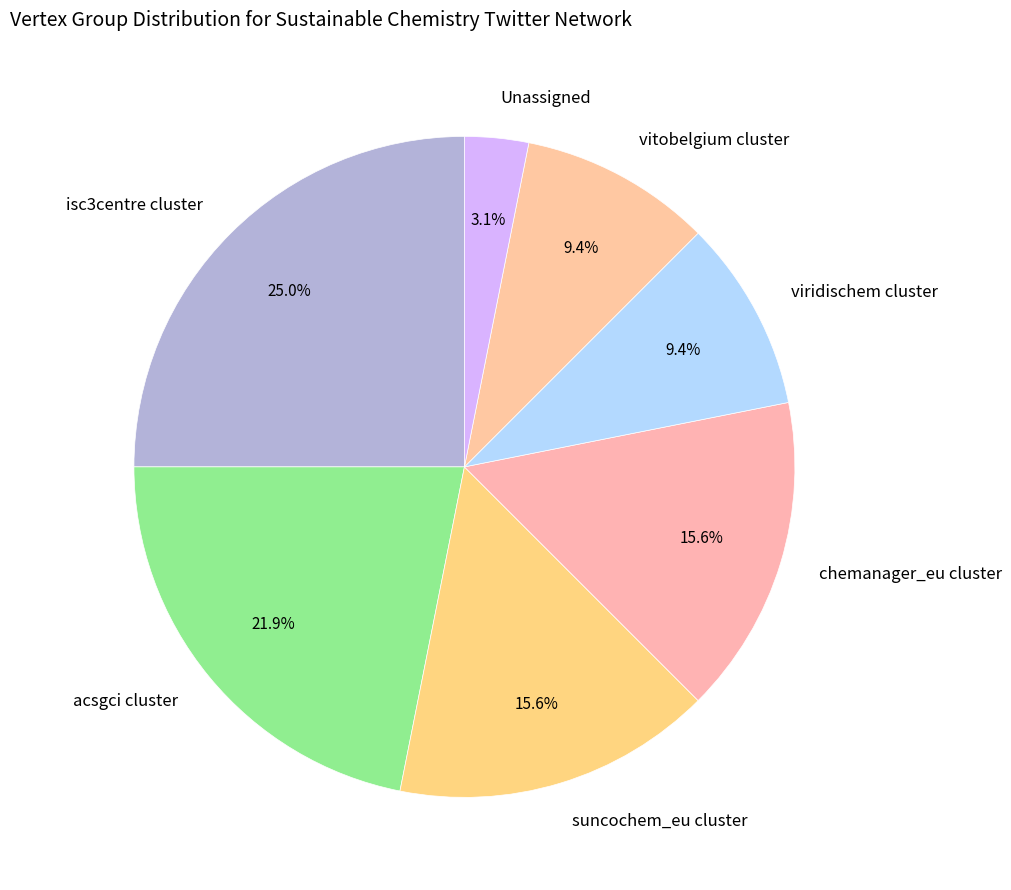

What is the smallest slice in the pie chart?

Unassigned